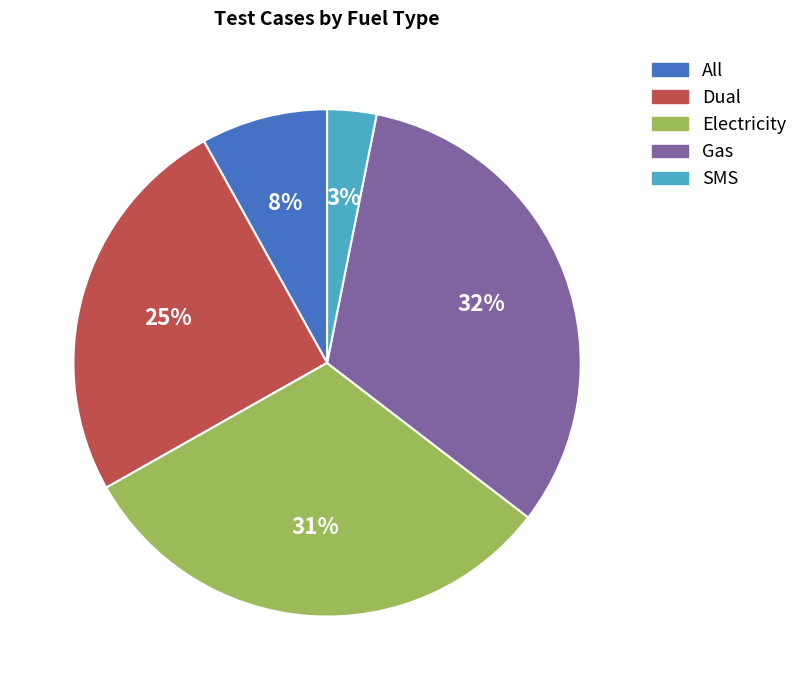

To the nearest percent, what is the difference between the Dual and Gas slice percentages?

7%